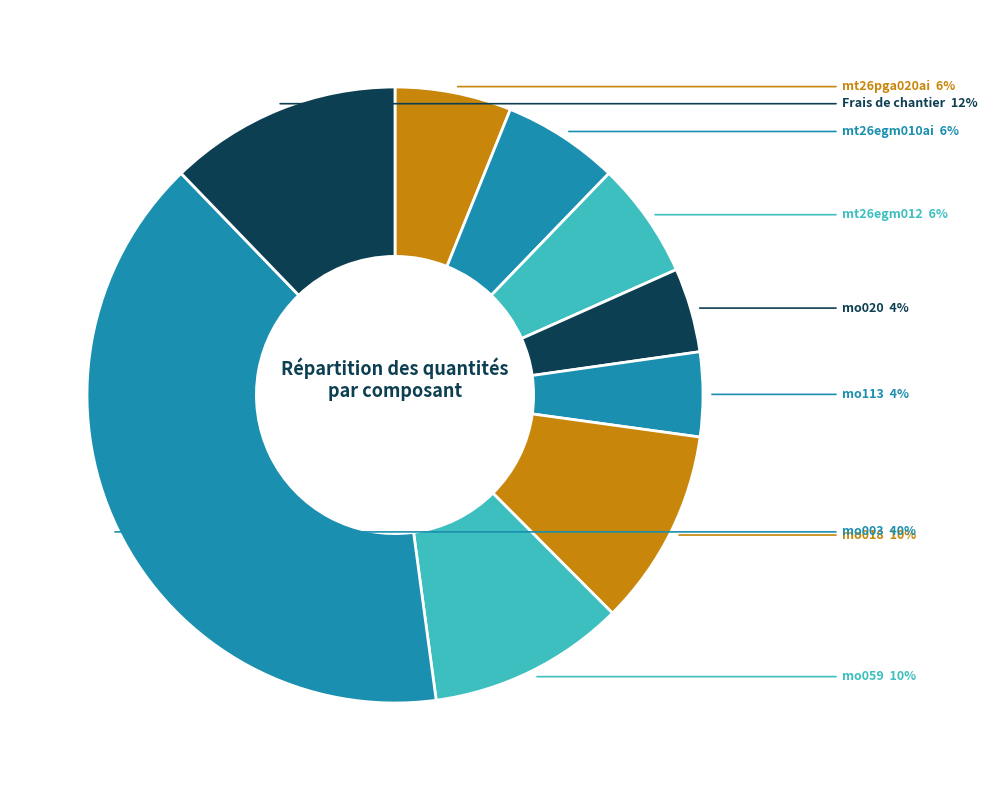

Which category has the biggest portion of the pie?

mo003